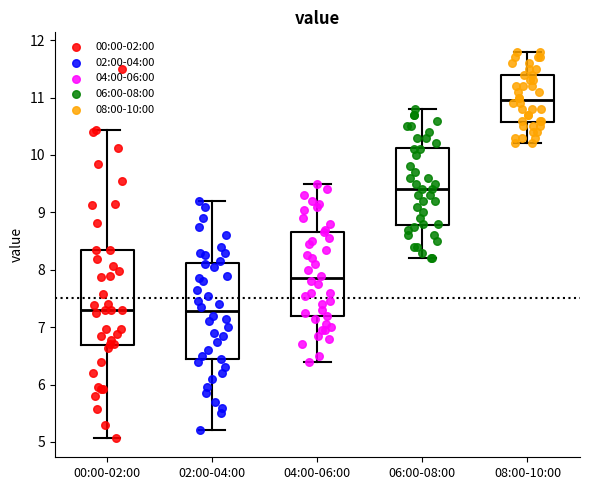

Which box has the highest median line?

08:00-10:00